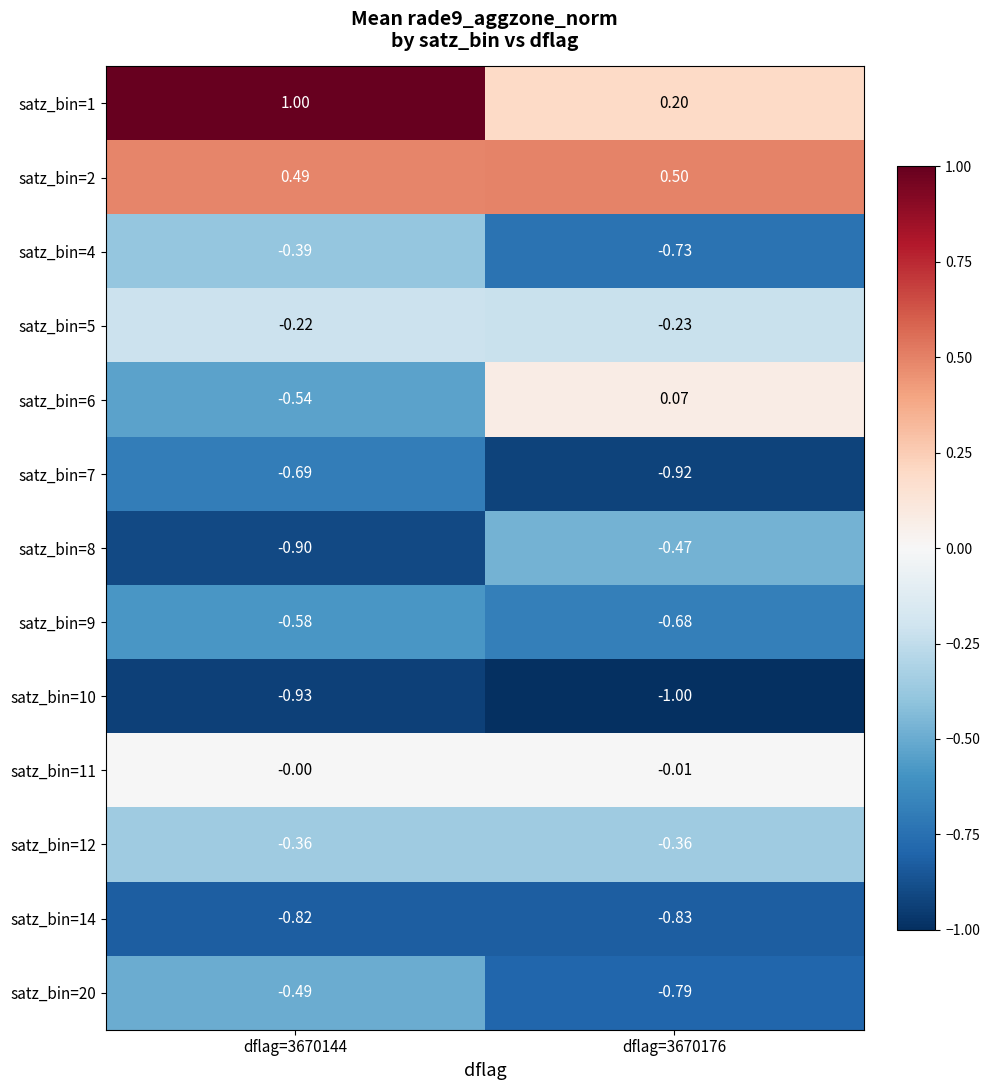

Which category has the highest value across all series?

dflag=3670144